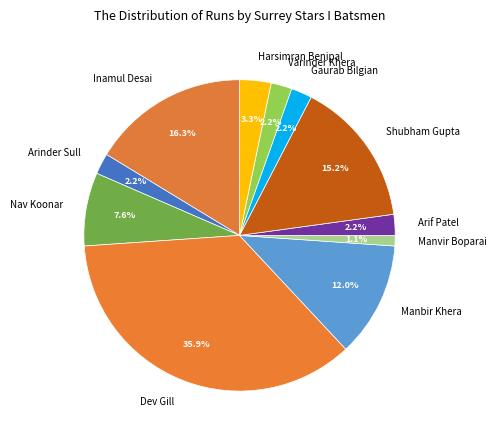

What is the ratio of the value at Manbir Khera to the value at Inamul Desai?

0.7